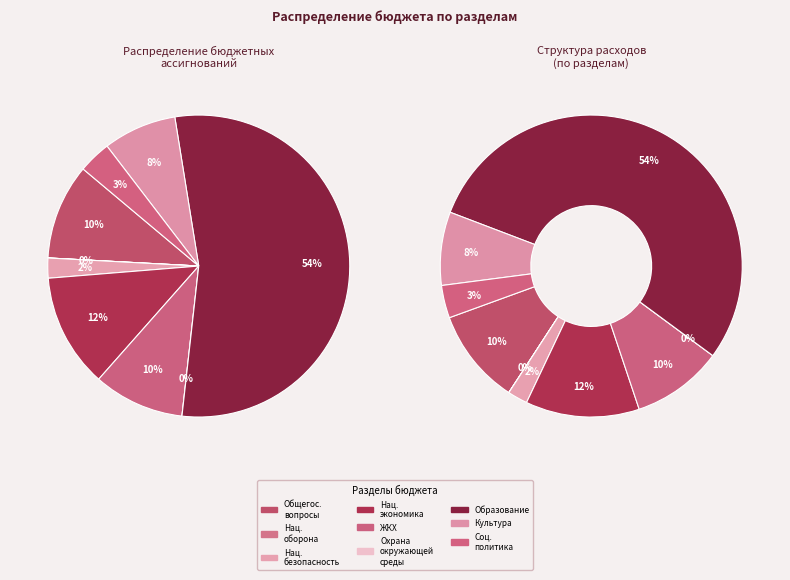

Is there a majority slice in this chart?

Yes